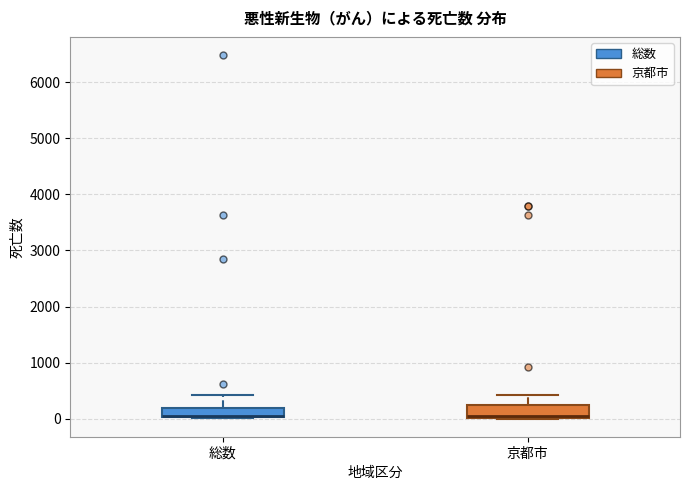

Where does the upper whisker of the box for 京都市 end on the y-axis? The values are not printed on the chart, so give them approximately, as read against the axis.

400